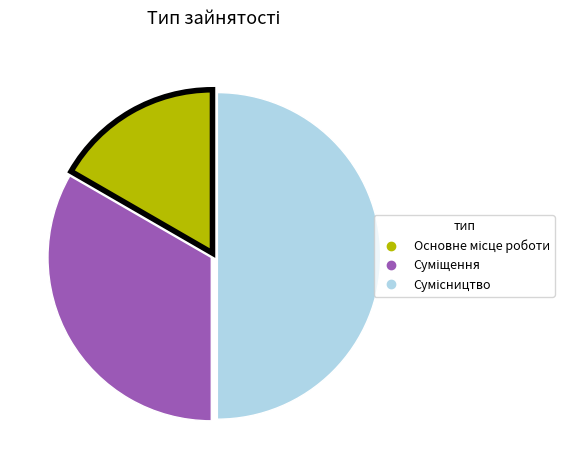

Which category has the smallest portion of the pie?

Основне місце роботи